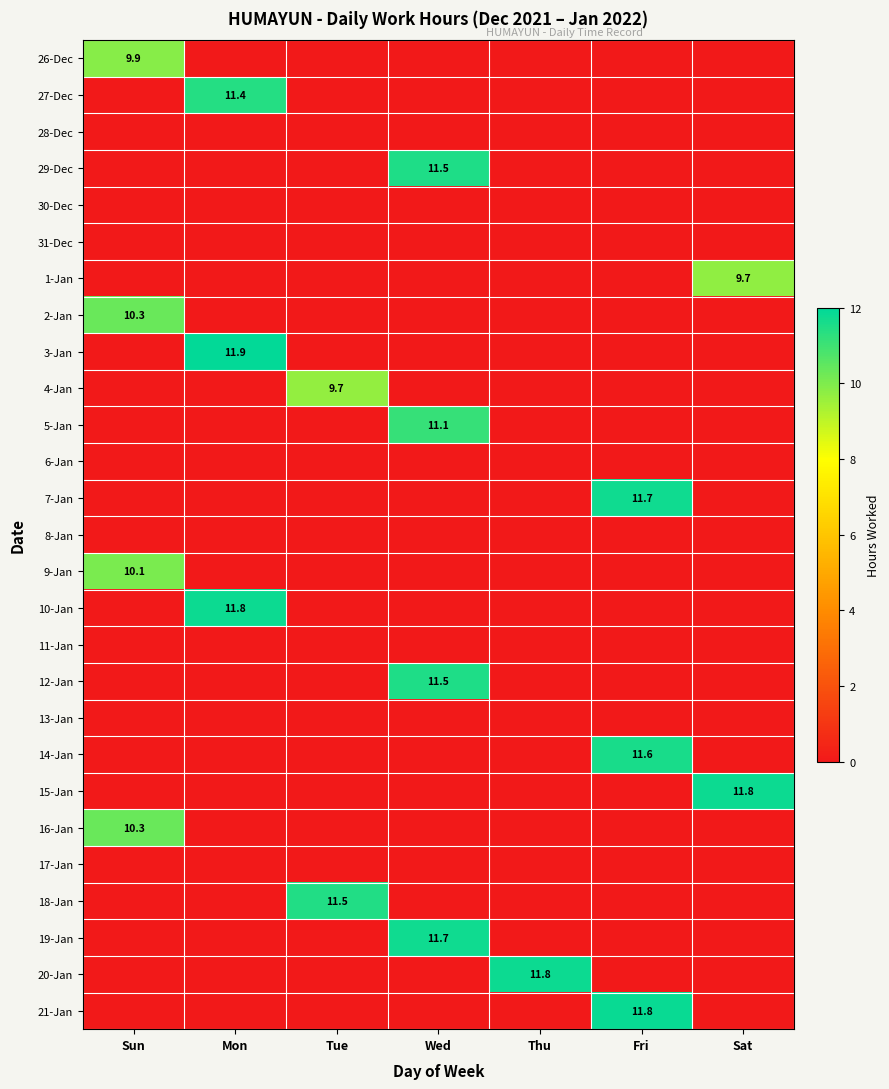

True or false: 14-Jan has a value of 11.6 at Fri.

True